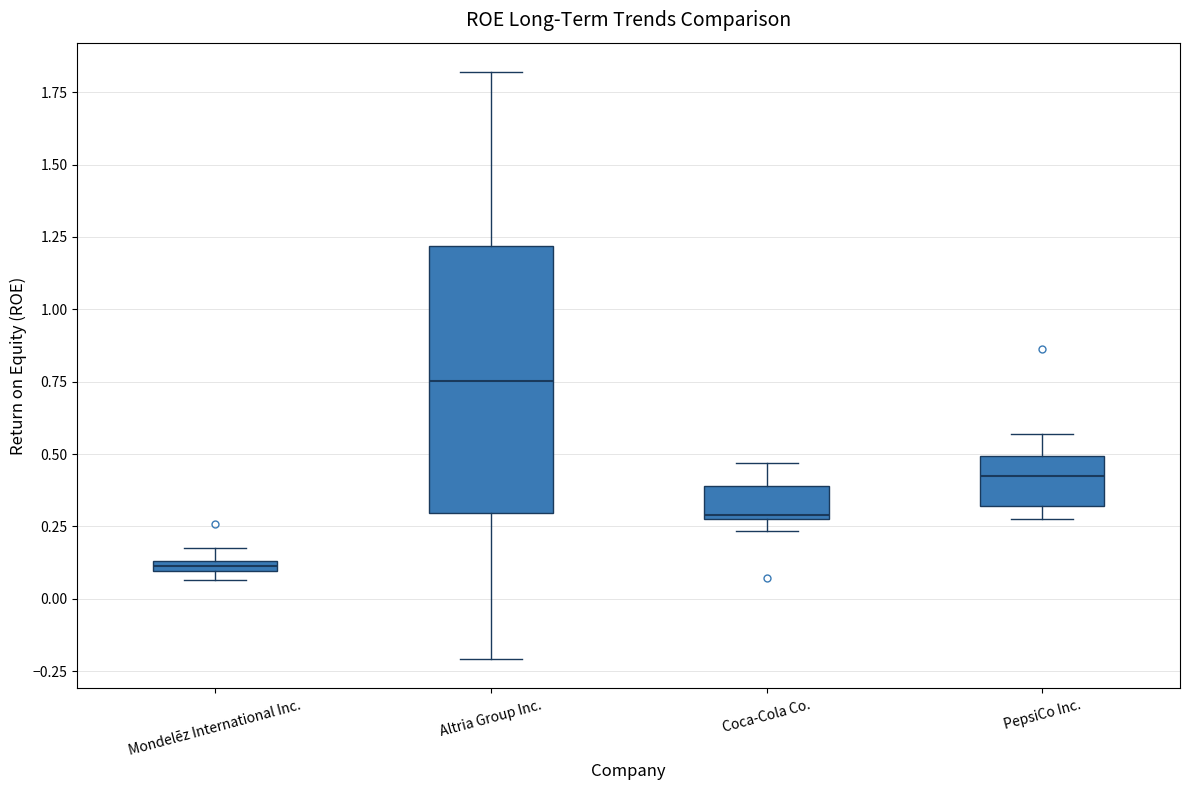

Where is the upper edge of the box for Mondelēz International Inc. on the y-axis? The values are not printed on the chart, so give them approximately, as read against the axis.

0.15